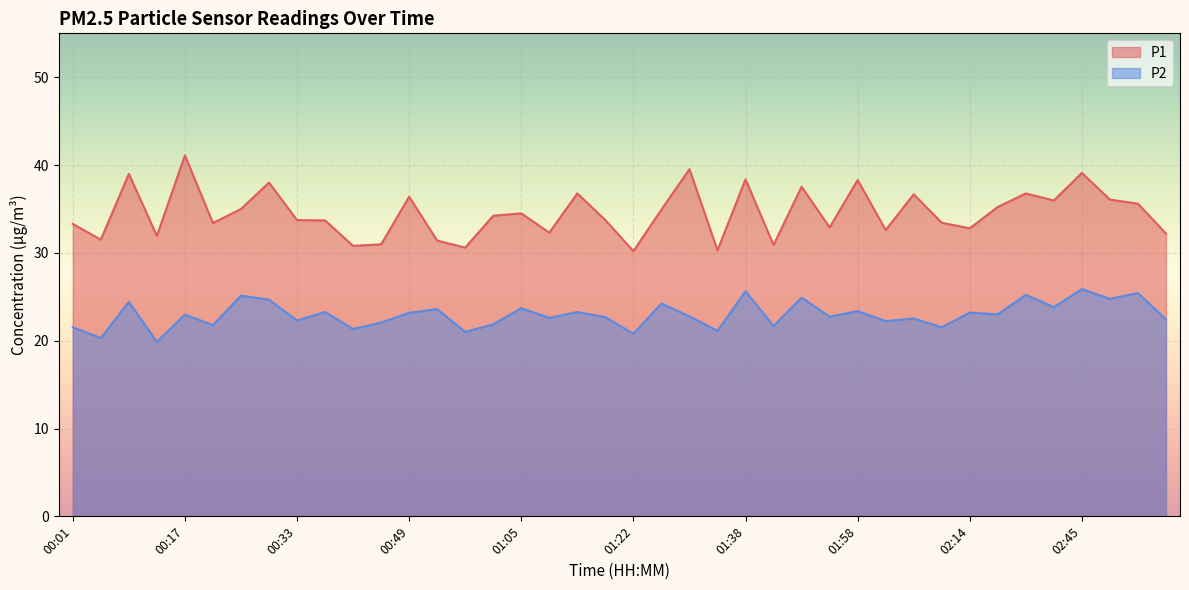

Rank the series by their average value, from lowest to highest.

P2, P1